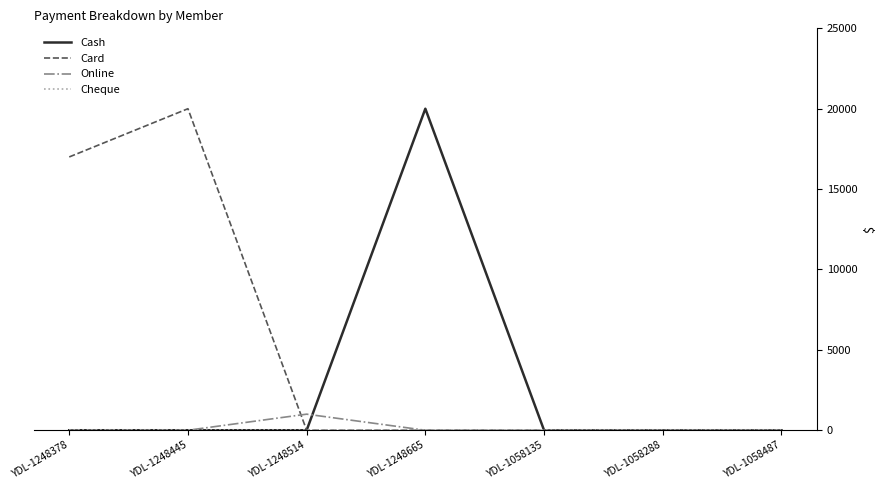

What is the total value across all series at YDL-1248665?

20000